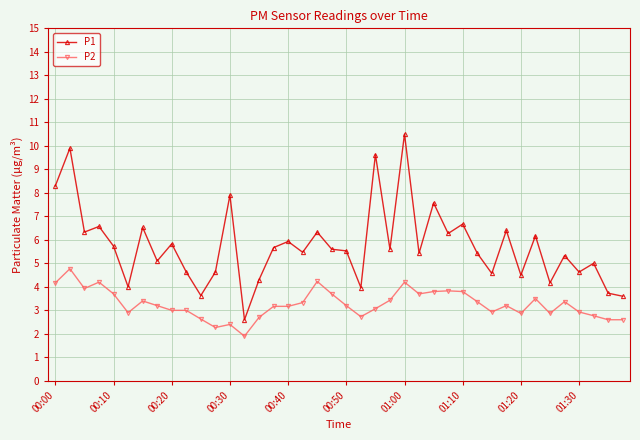

Rank the series by their average value, from highest to lowest.

P1, P2